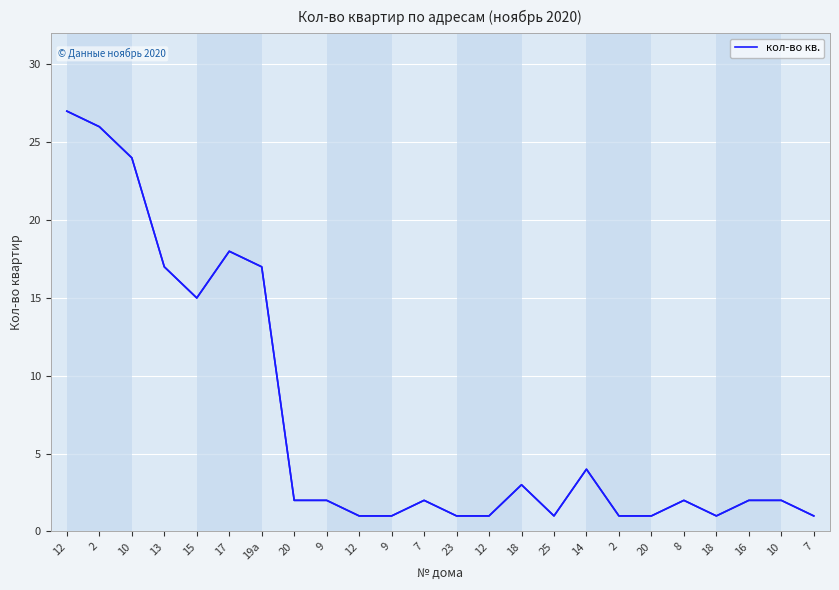

How many lines are shown in the chart?

1